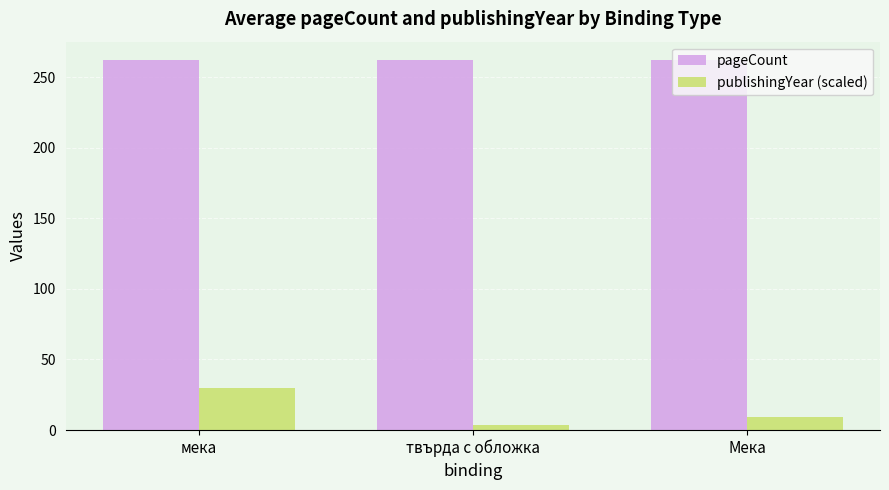

The pageCount series shows 435.5 at твърда с обложка. True or false?

False